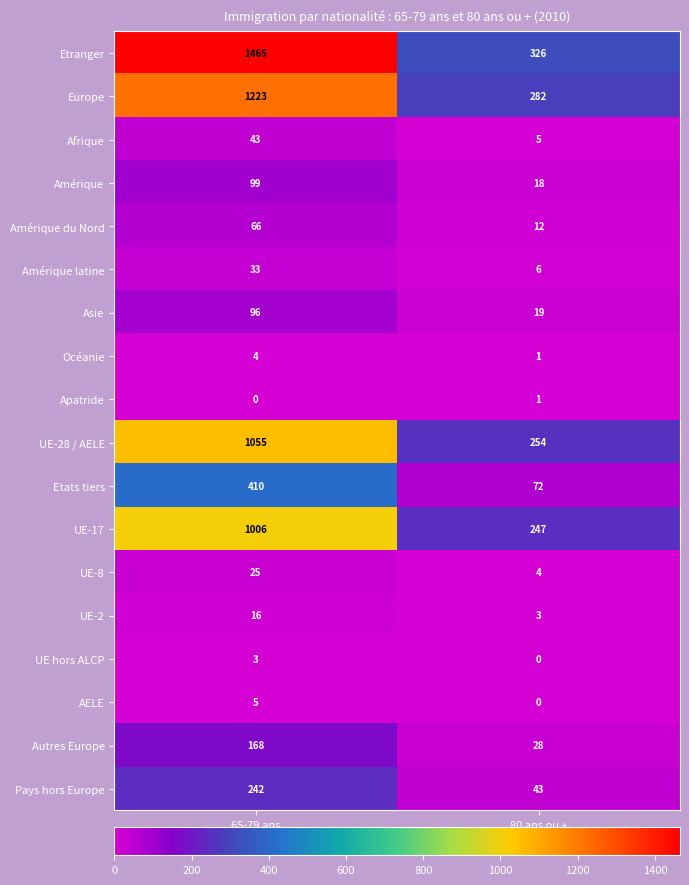

Which series has the largest total across all categories?

Etranger